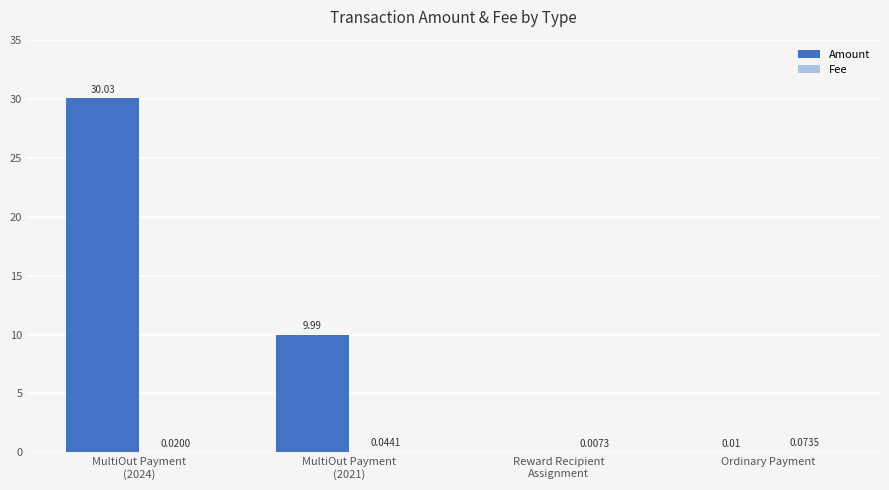

What is the maximum value shown in the chart?

30.0